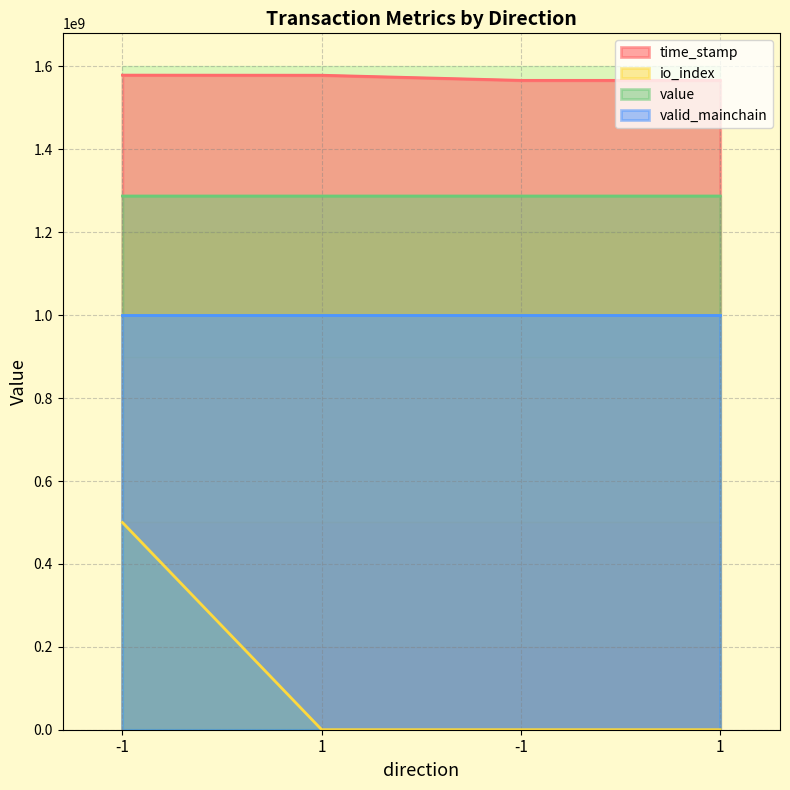

At -1, list the series in order from largest to smallest.

time_stamp, value, io_index